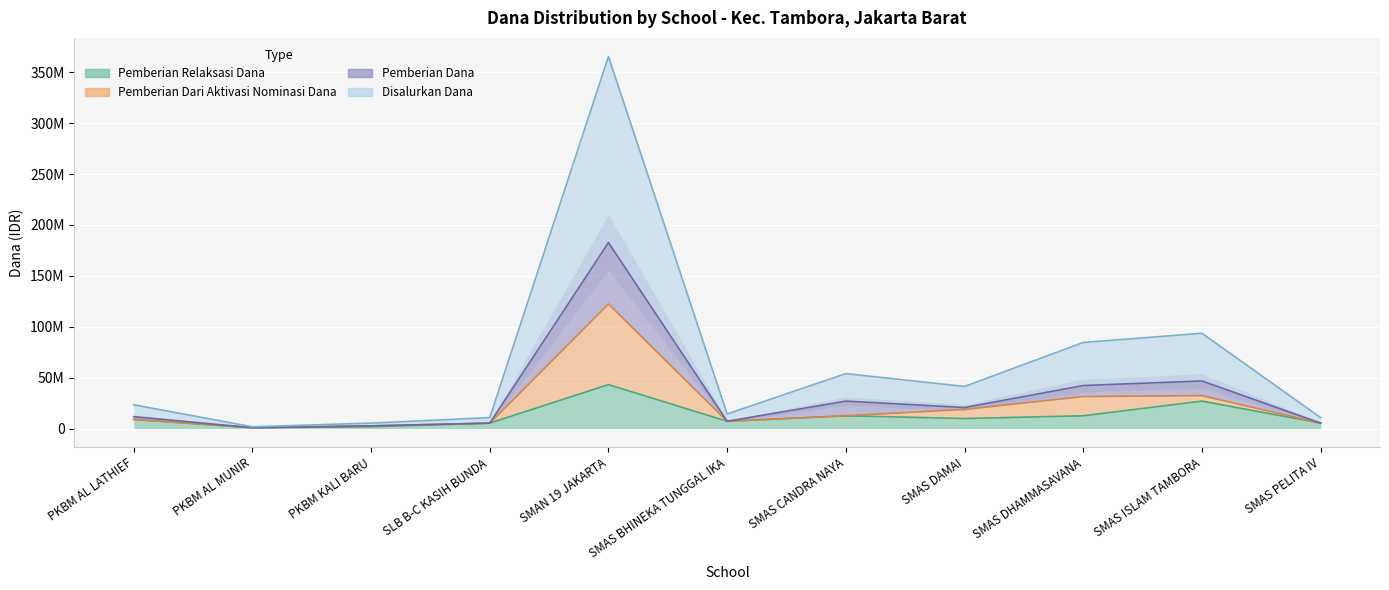

What position from the right is SMAS DHAMMASAVANA?

3